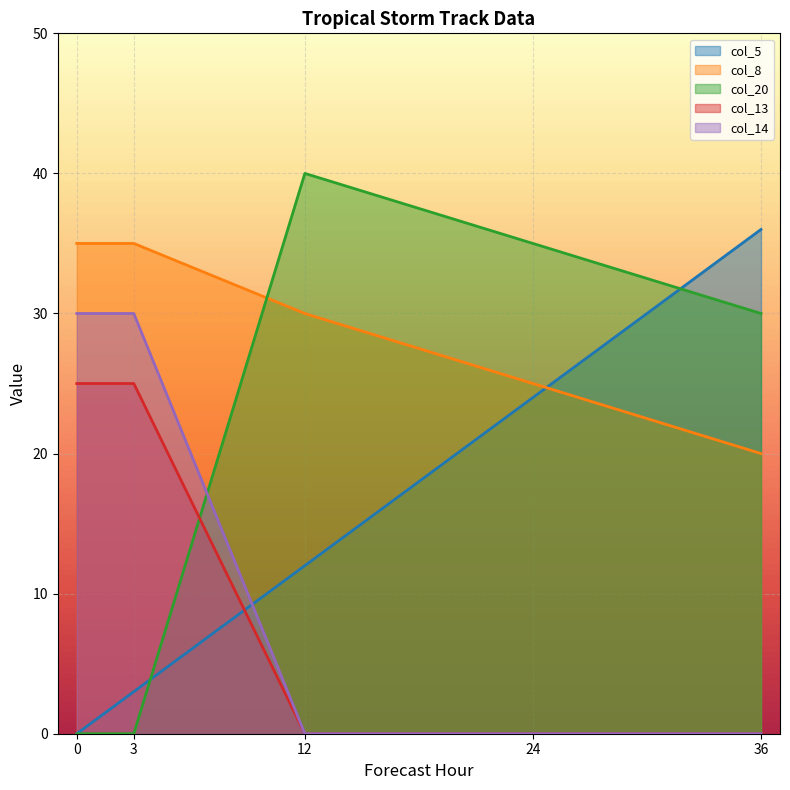

Count the number of categories in the chart.

5